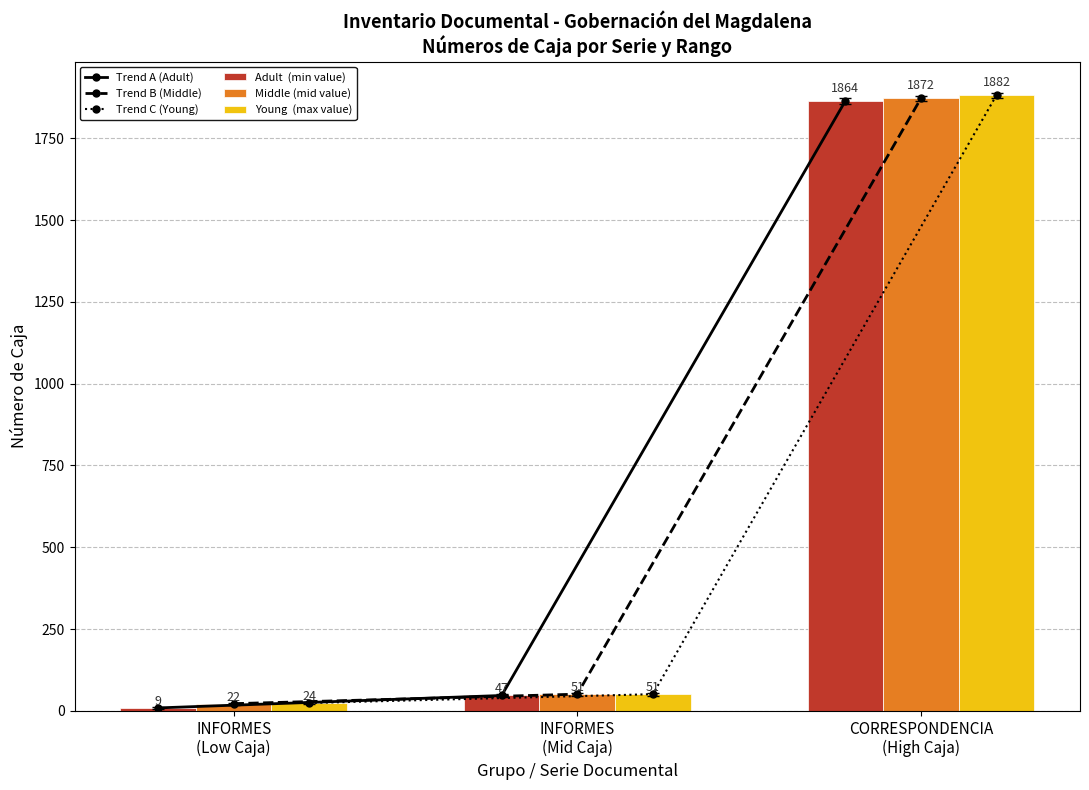

How many groups of bars are there?

3